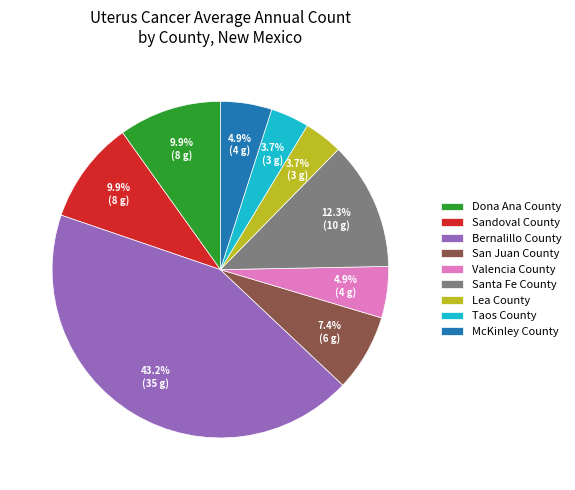

To the nearest percent, what portion does San Juan County represent?

7%